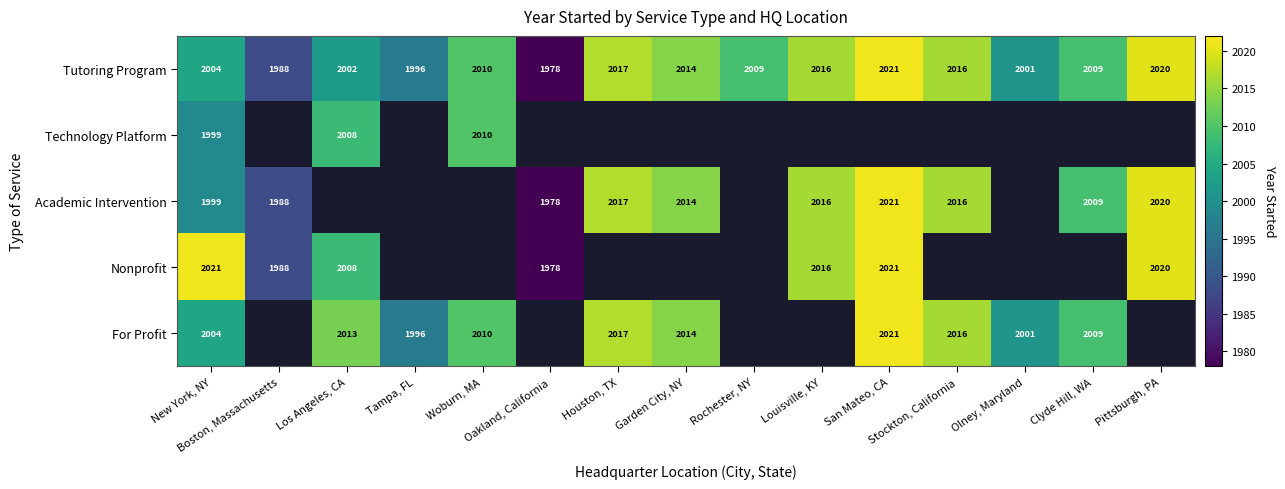

At which category does the chart reach its peak across all series?

San Mateo, CA